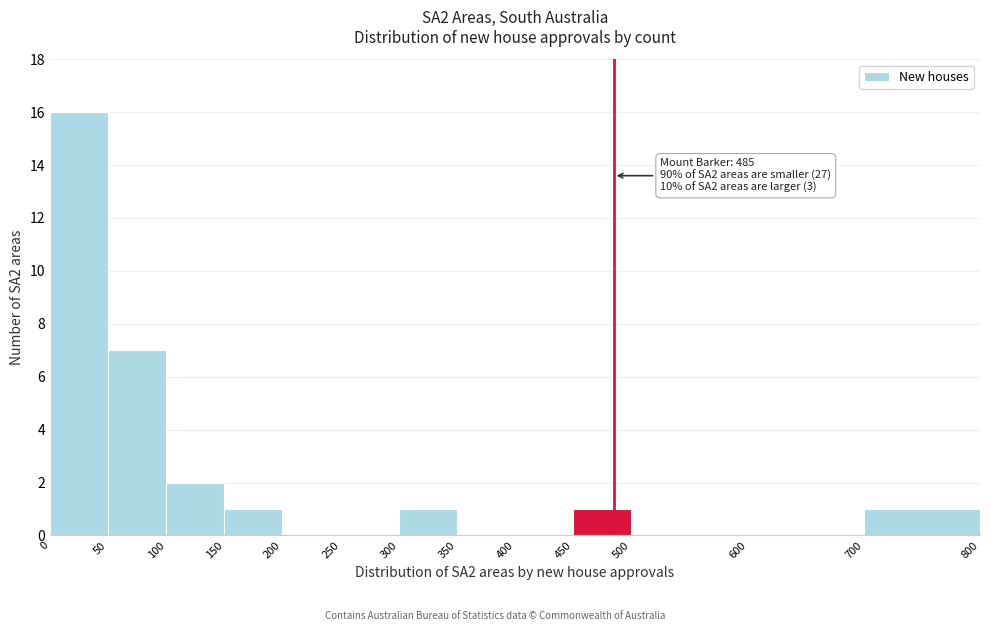

Over which range of the x-axis is the bar tallest?

0 to 50